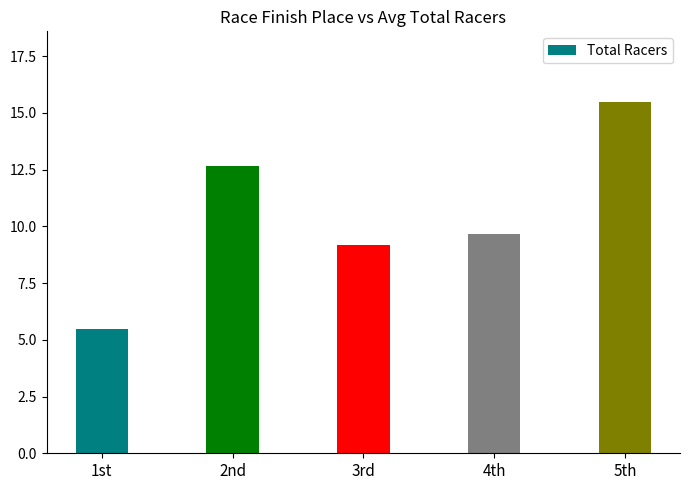

What value does the data have at 4th?

9.7